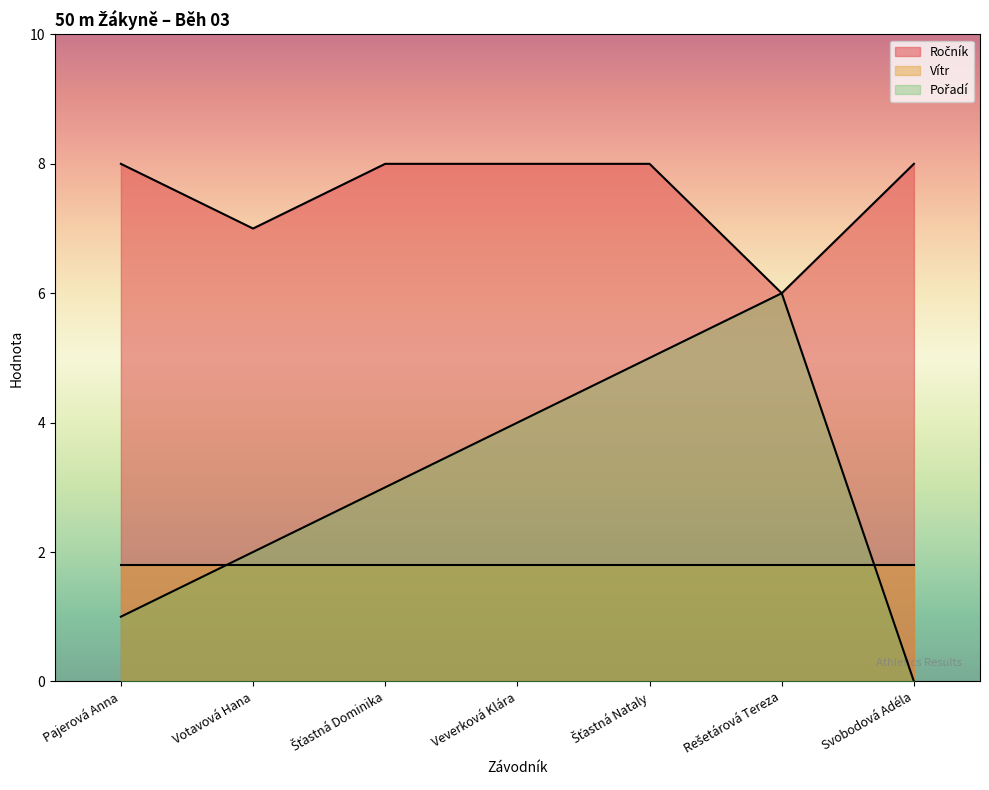

True or false: Ročník has a value of 14 at Svobodová Adéla.

False